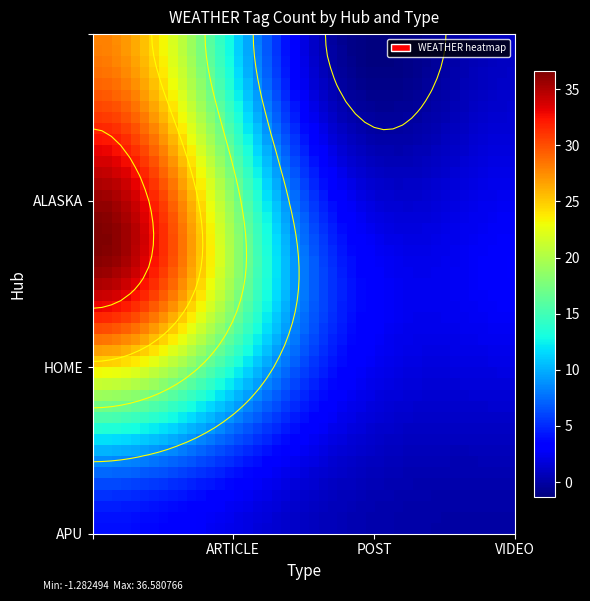

Which has a higher value, ALASKA_VIDEO or HOME_ARTICLE?

HOME_ARTICLE